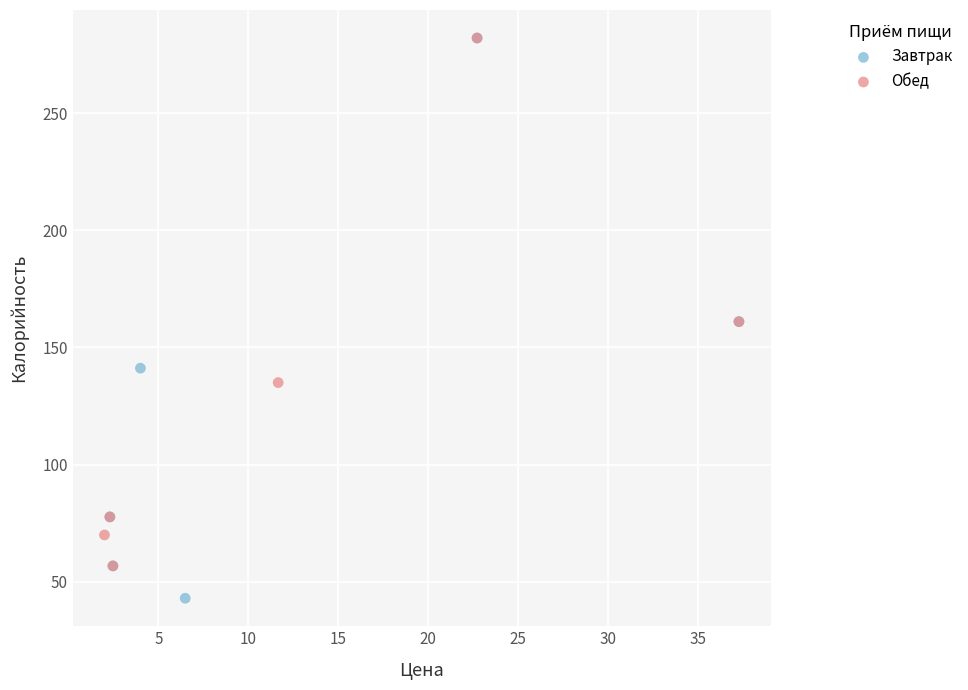

Which series has the largest Y range (max minus min)?

Завтрак